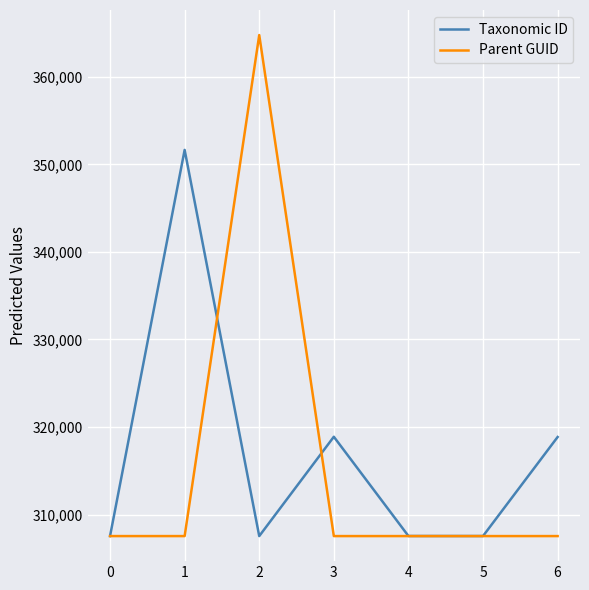

What is the total value across all series at 6?

626406